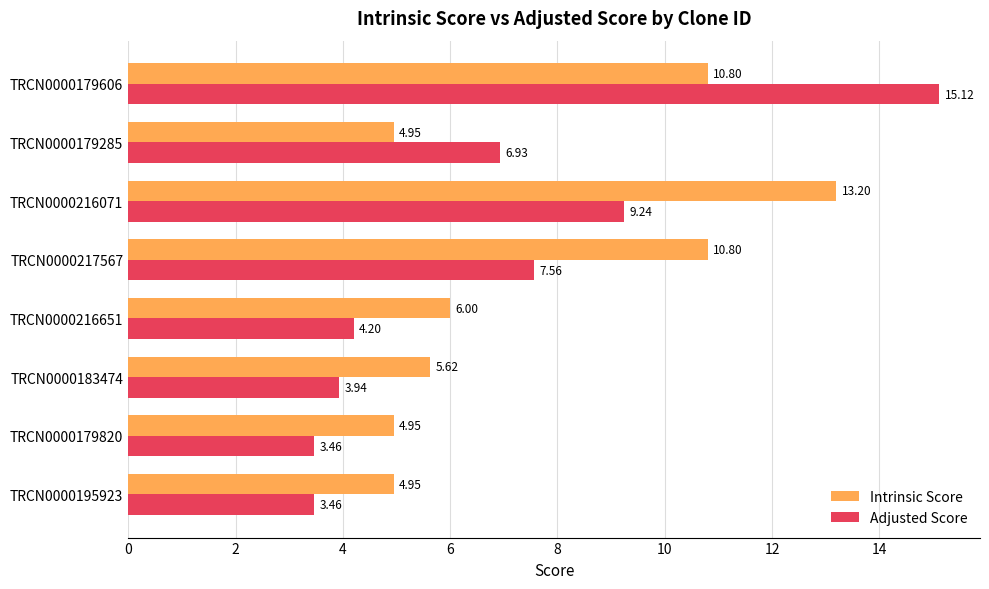

How many categories are shown in the chart?

8